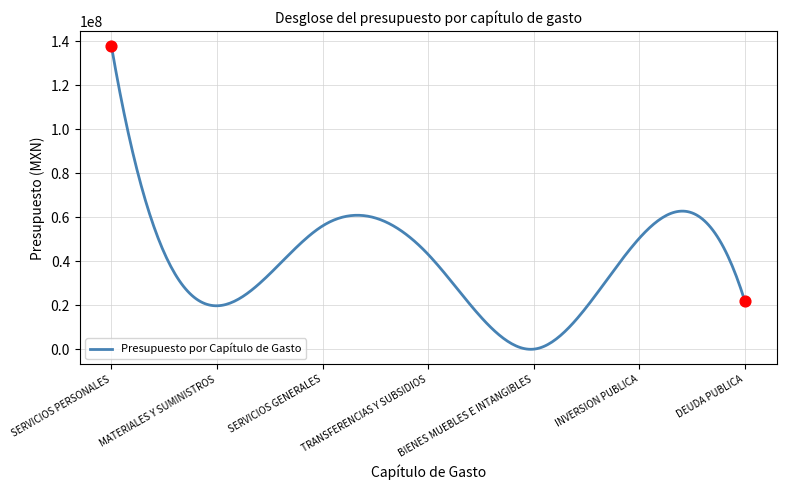

What is the difference between the maximum and minimum values?

137654879.2